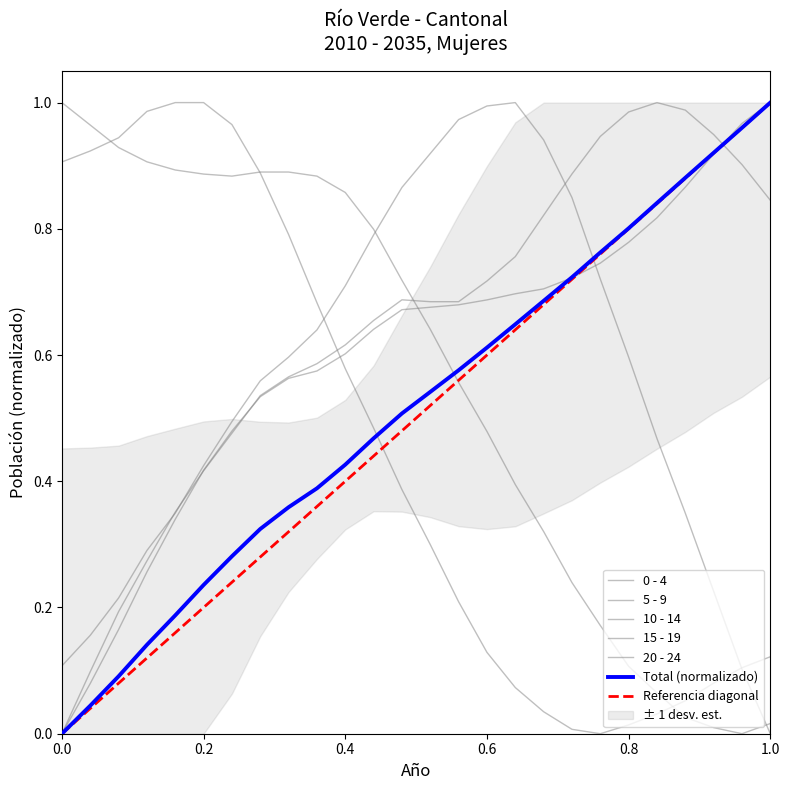

The value of 5 - 9 at 0.6 is 0.1. True or false?

False